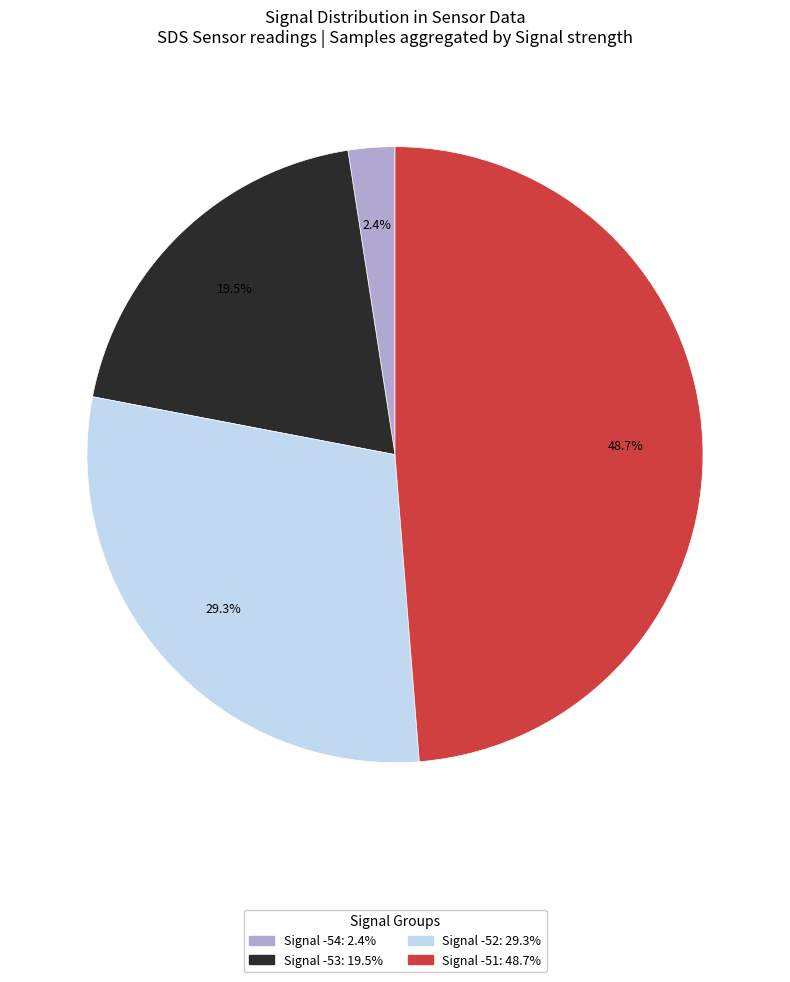

Does any single category account for the majority?

No